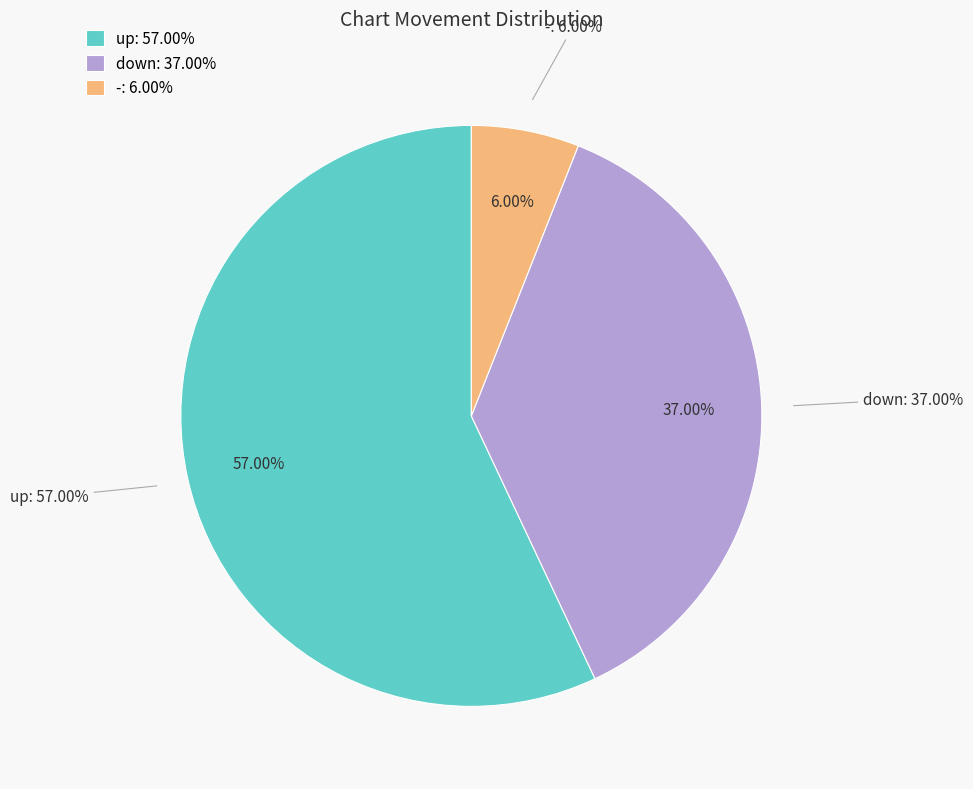

Is it true that up is 57% of the pie?

True